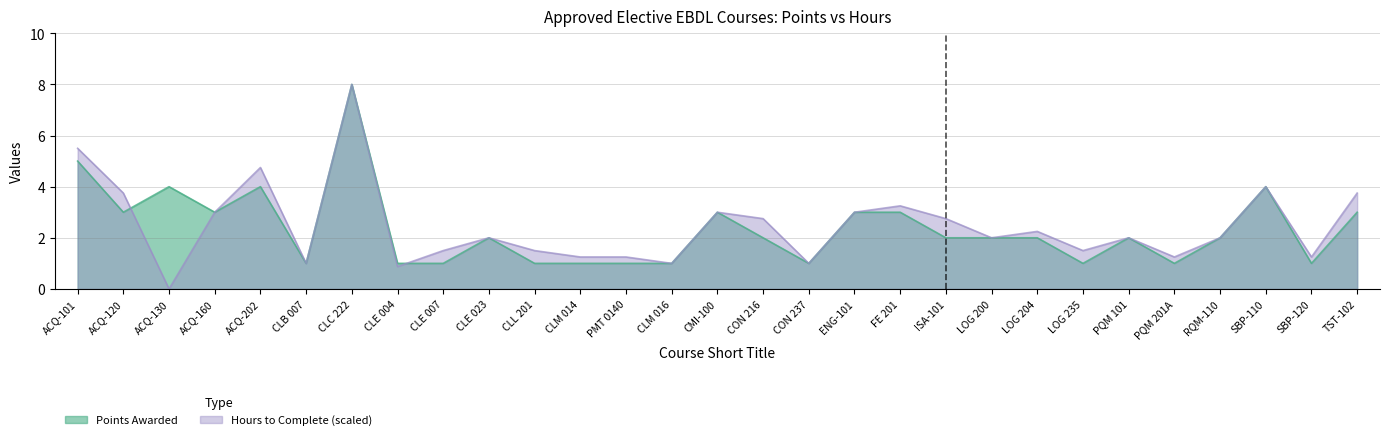

List the series in order of their overall mean, lowest first.

Points Awarded, Hours to Complete